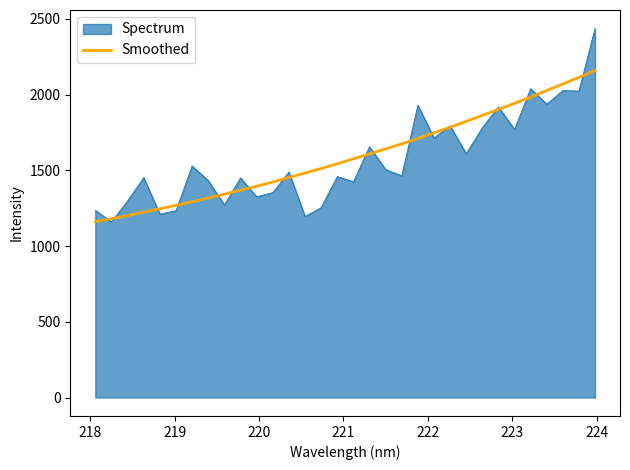

Which series has the widest spread of values?

Spectrum